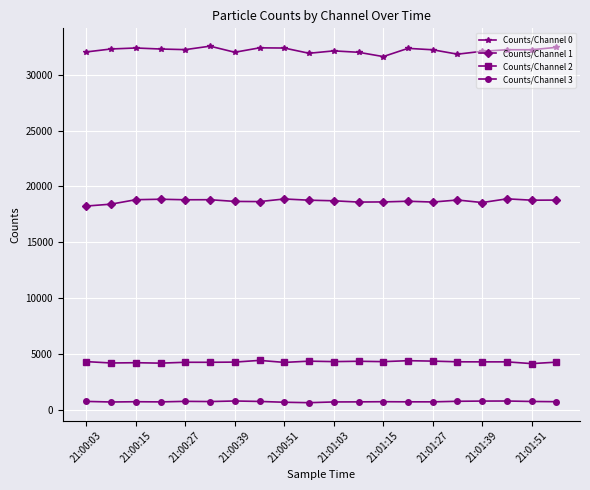

Rank the series by their maximum value, from lowest to highest.

Counts/Channel 3, Counts/Channel 2, Counts/Channel 1, Counts/Channel 0